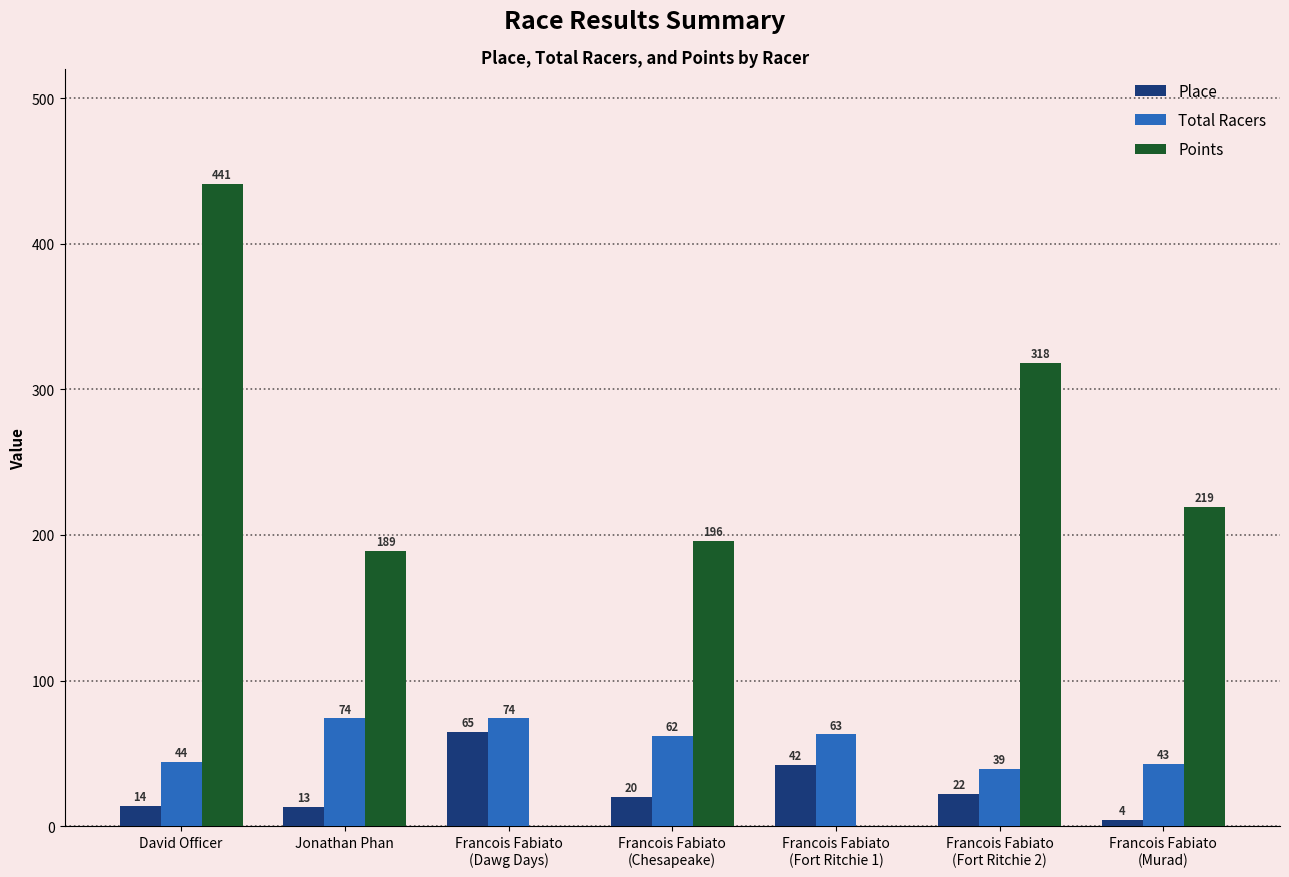

Is it true that Points equals 189.0 at Jonathan Phan?

True